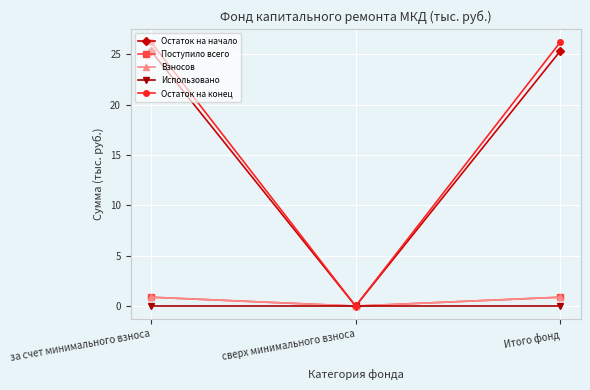

Reading right to left, transcribe all the data shown in this chart.

Остаток на начало: Итого фонд=25.3	сверх минимального взноса=0.0	за счет минимального взноса=25.3
Поступило всего: Итого фонд=0.9	сверх минимального взноса=0.0	за счет минимального взноса=0.9
Взносов: Итого фонд=0.9	сверх минимального взноса=0.0	за счет минимального взноса=0.9
Использовано: Итого фонд=0.0	сверх минимального взноса=0.0	за счет минимального взноса=0.0
Остаток на конец: Итого фонд=26.2	сверх минимального взноса=0.0	за счет минимального взноса=26.2